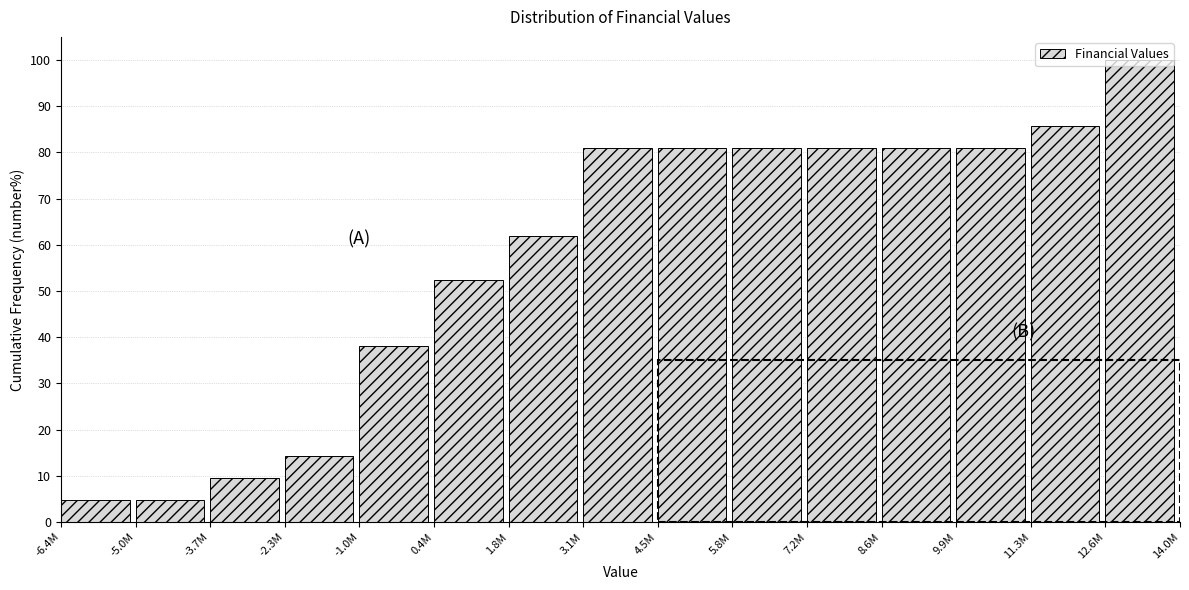

What is the greatest value displayed?

100.0